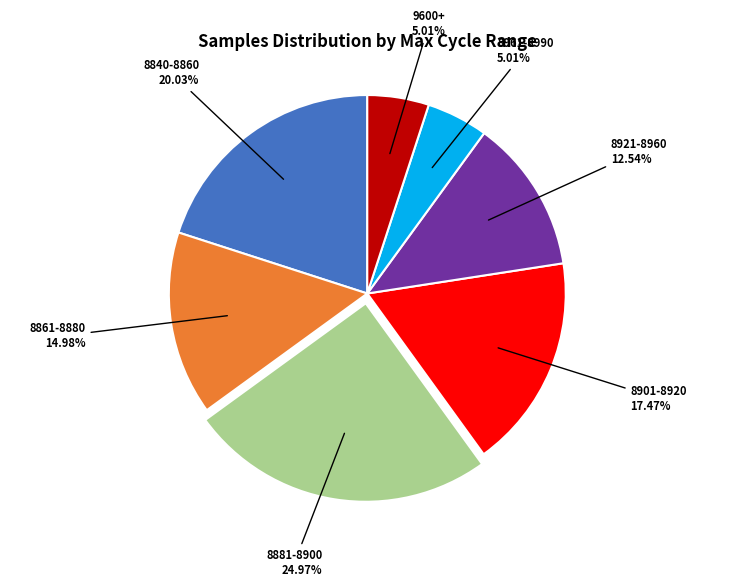

How many segments does this pie chart have?

7